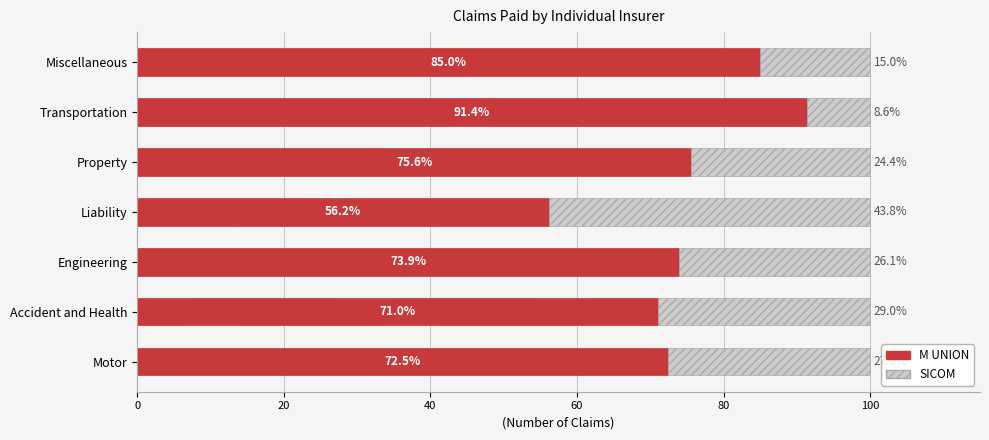

How many distinct data groups are displayed?

2